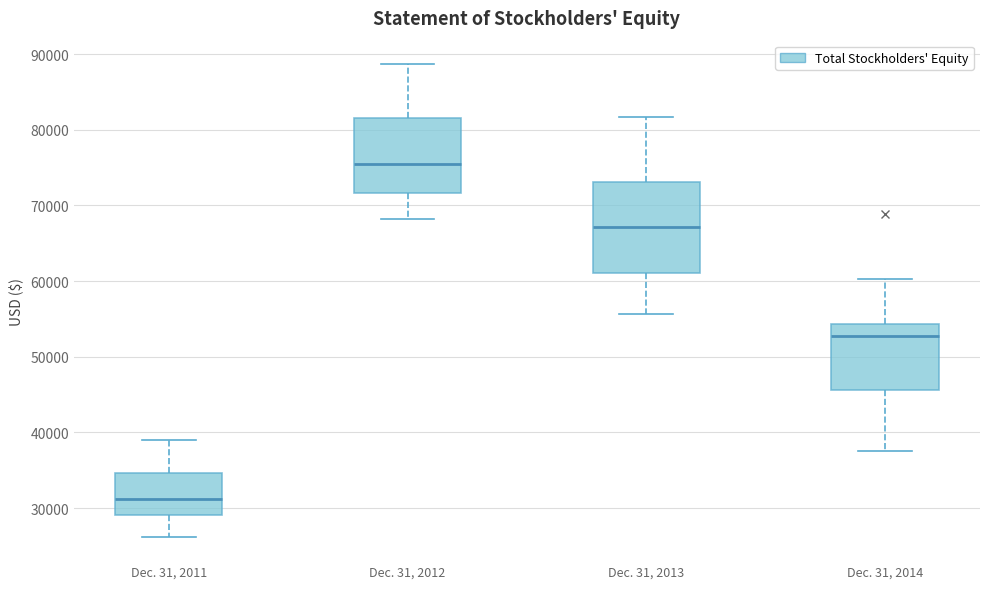

Reading left to right, transcribe this box plot: for each box, give where its median line is, the range the box spans, and where its two whiskers end, as read against the y-axis. The values are not printed on the chart, so give them approximately, as read against the axis.

Dec. 31, 2011: median 31000, box 29000 to 35000, whiskers 26000 to 39000
Dec. 31, 2012: median 76000, box 72000 to 82000, whiskers 68000 to 89000
Dec. 31, 2013: median 67000, box 61000 to 73000, whiskers 56000 to 82000
Dec. 31, 2014: median 53000, box 46000 to 54000, whiskers 38000 to 60000